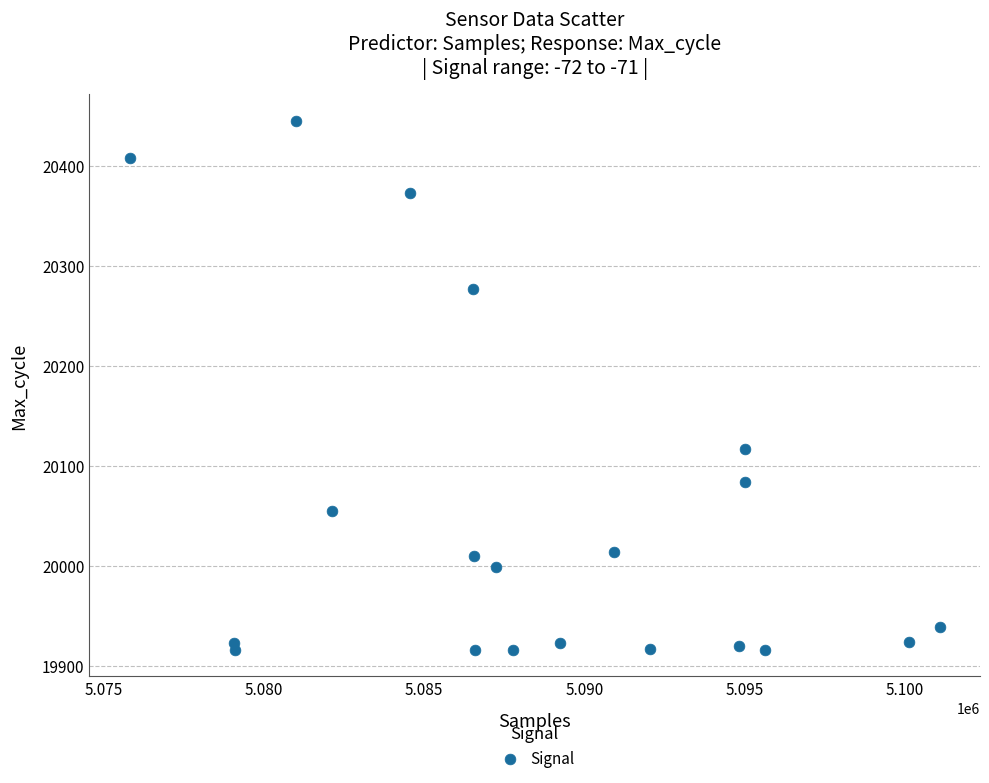

What is the range of X values (max minus min)?

25275